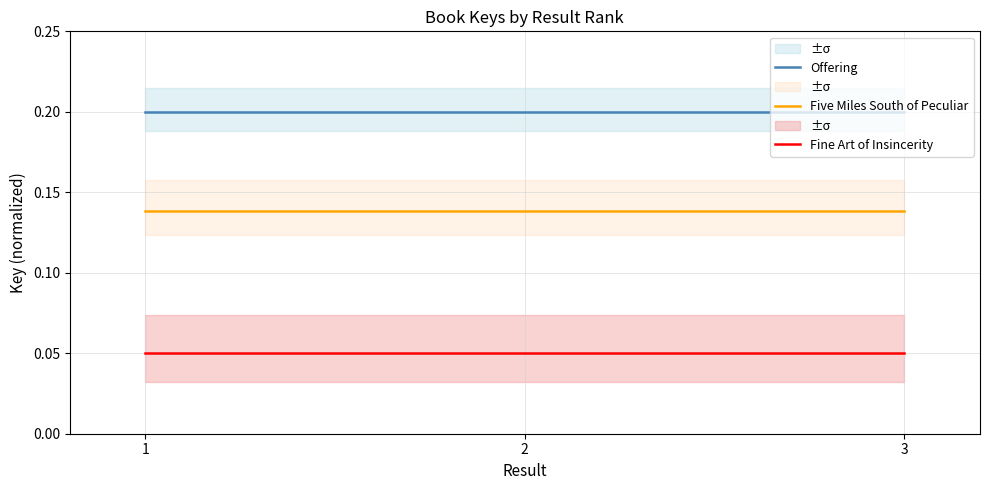

Which category has the lowest value in the Fine Art of Insincerity series?

1